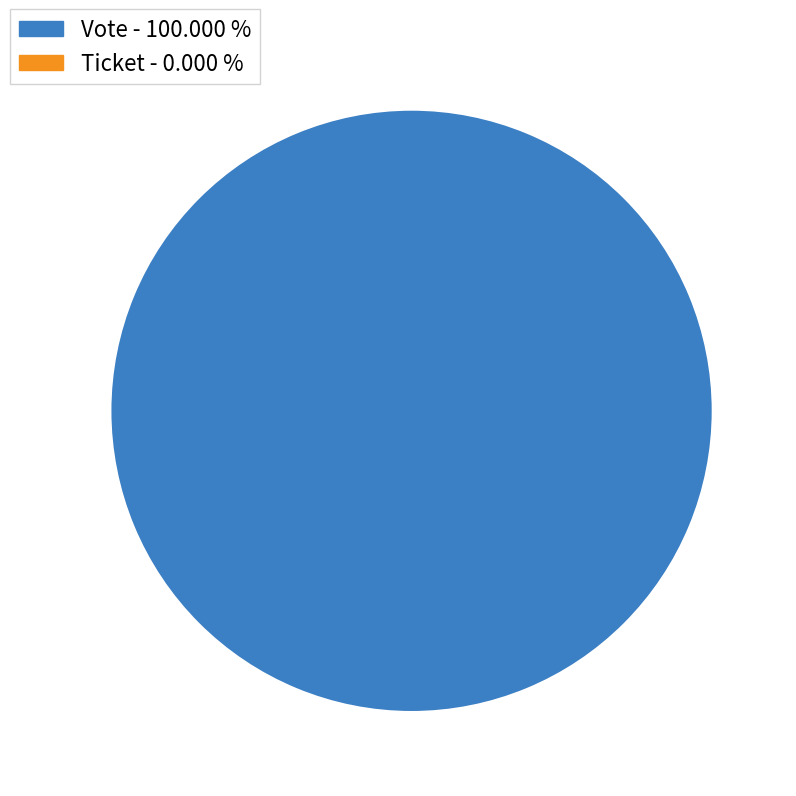

To the nearest percent, what percentage of the pie is Vote?

100%